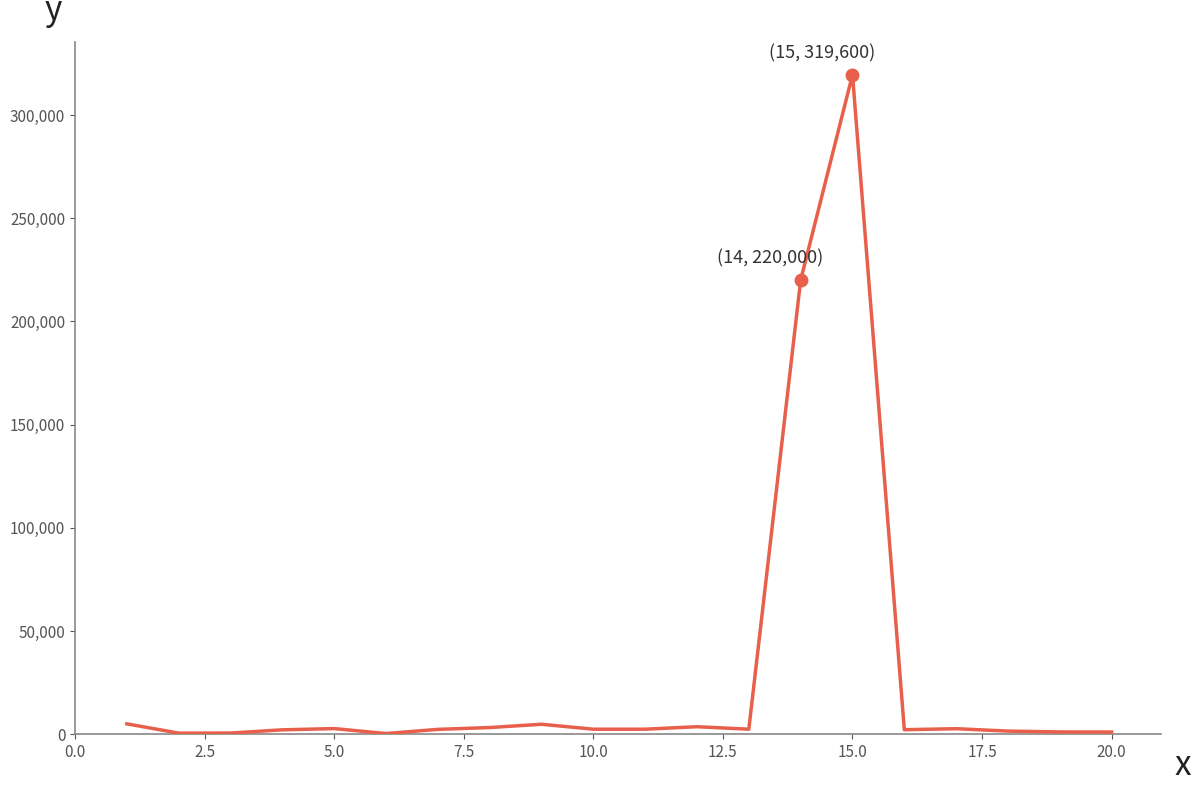

How many interior local peaks (higher than both neighbors) does the data have?

5